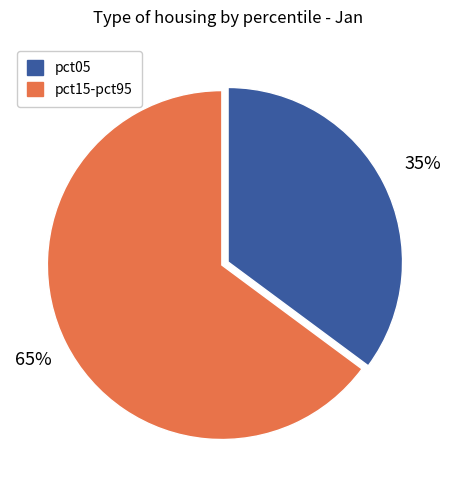

Is pct05 the majority of the pie?

No